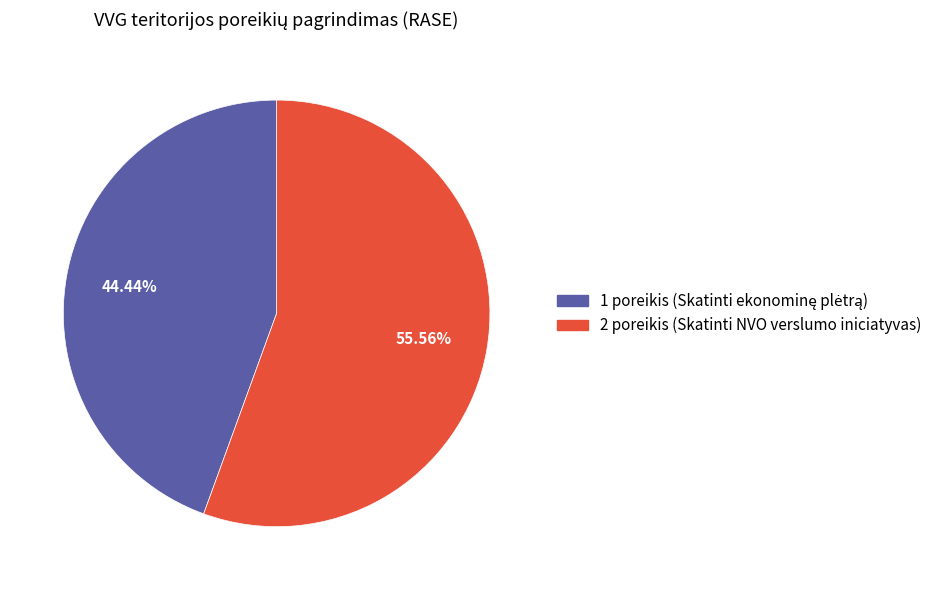

Count the number of slices in the pie.

2